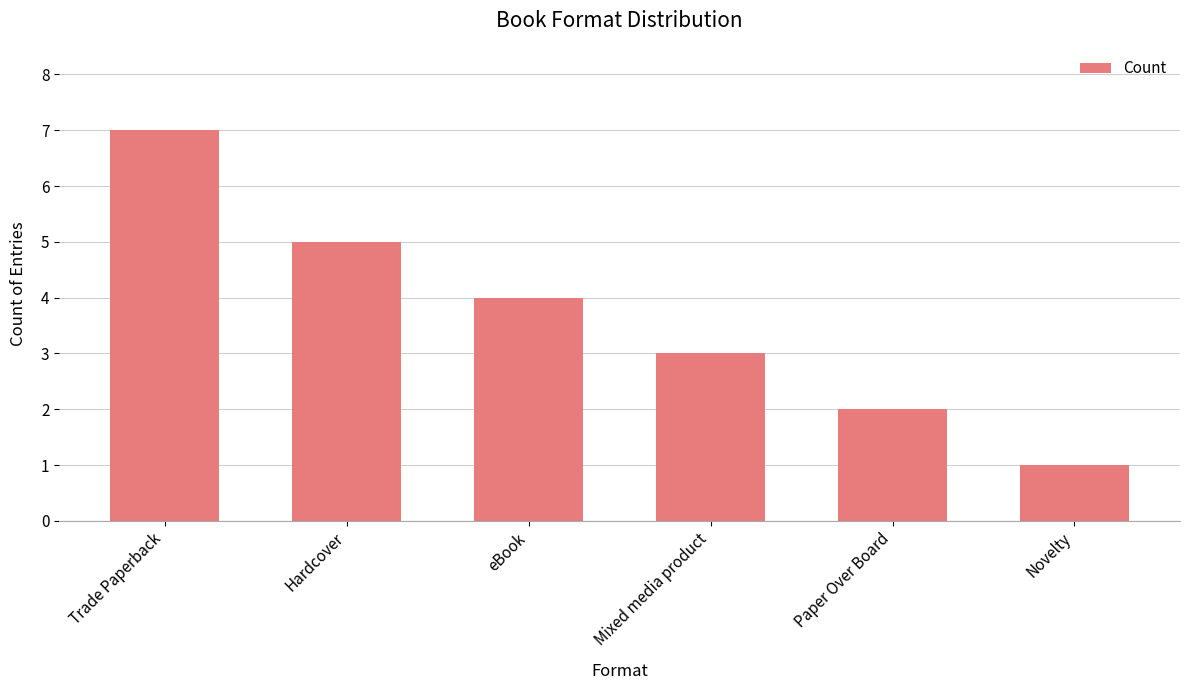

How many bars are there in total?

6